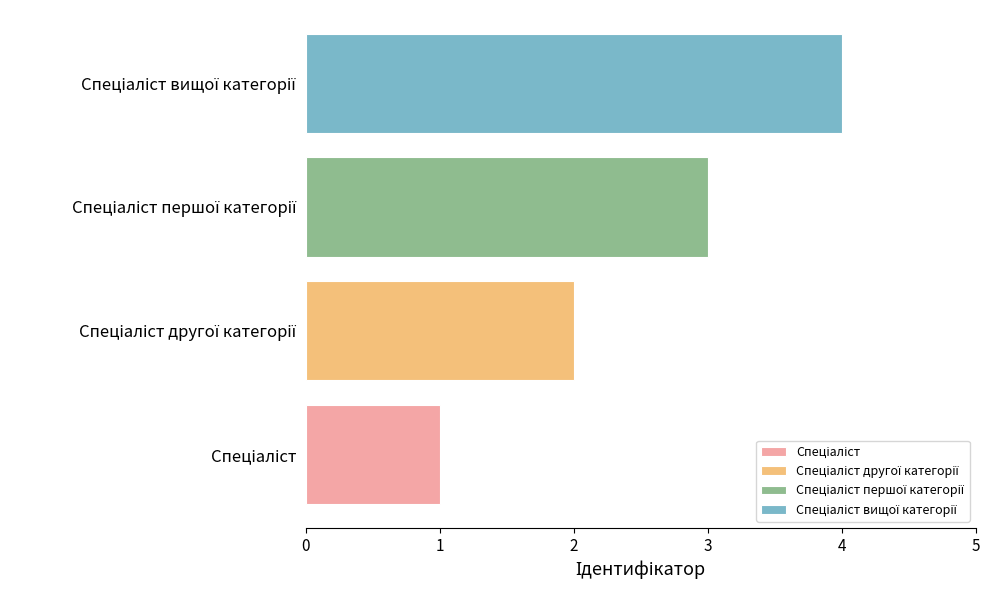

What is the maximum value shown in the chart?

4